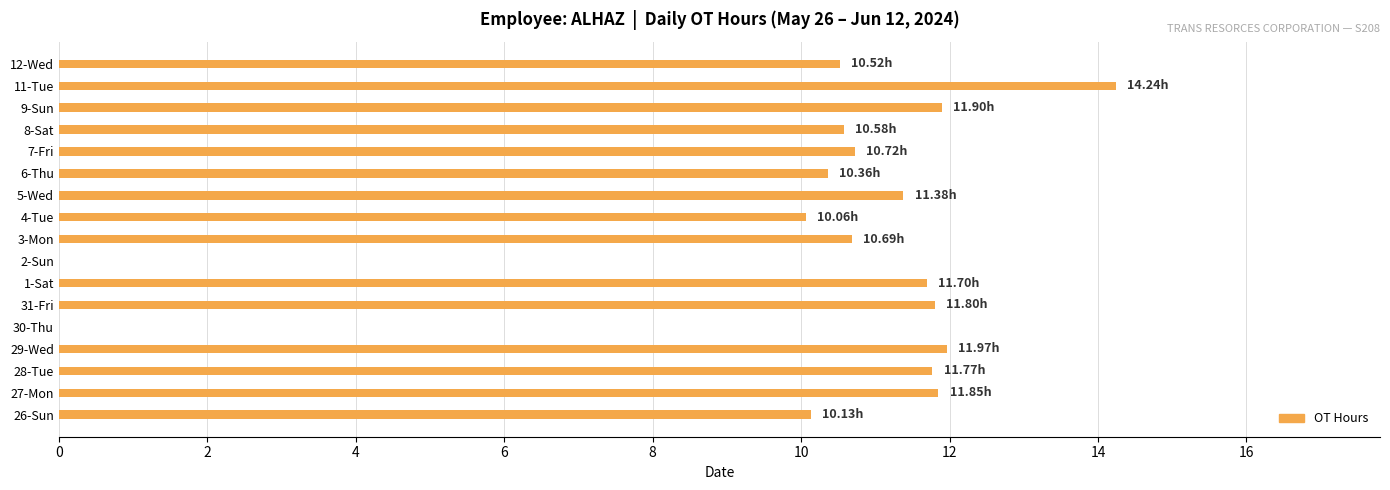

How many categories are shown in the chart?

17